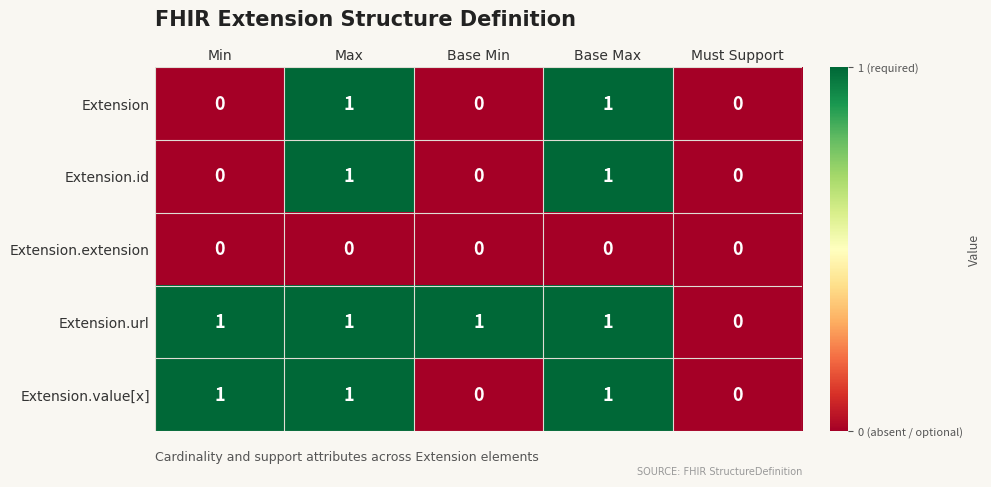

What is the sum of all Extension.value[x] values?

3